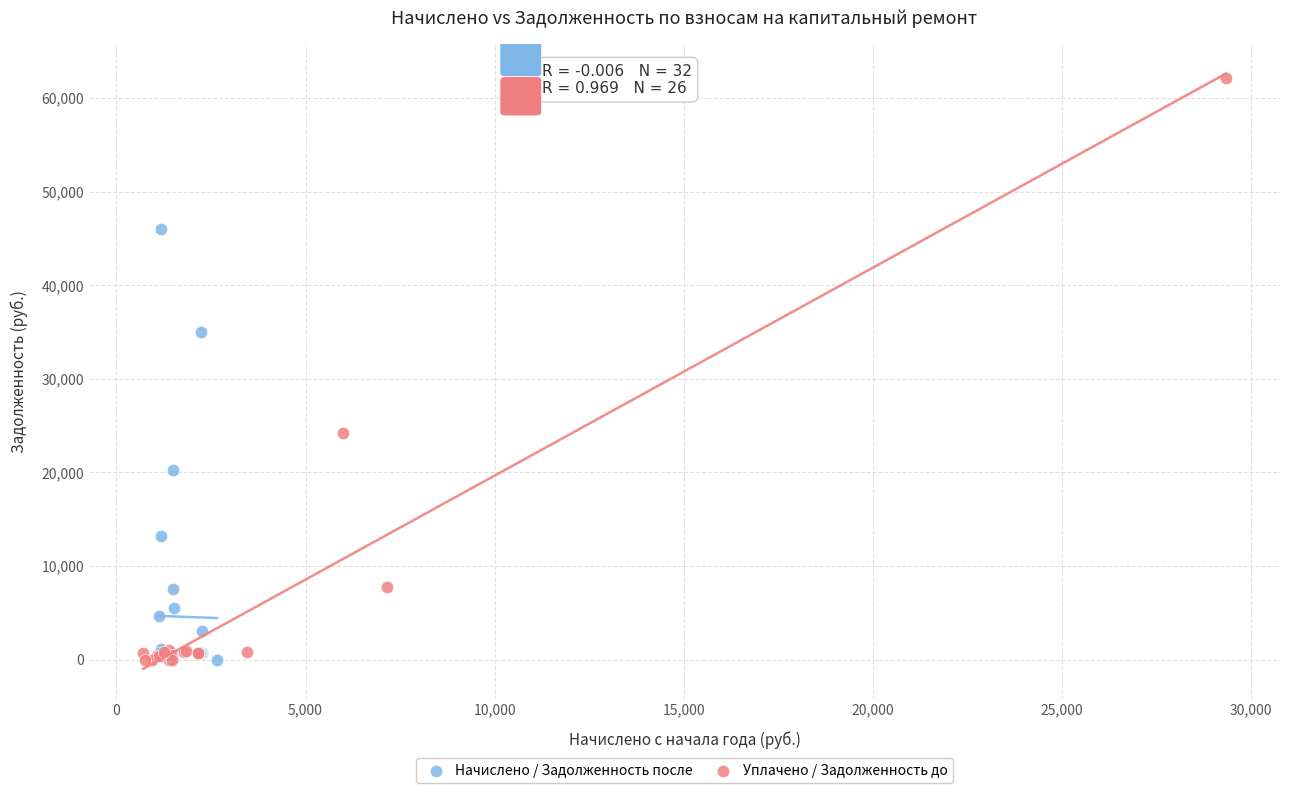

What are all the series names shown in the legend?

Начислено / Задолженность после, Уплачено / Задолженность до